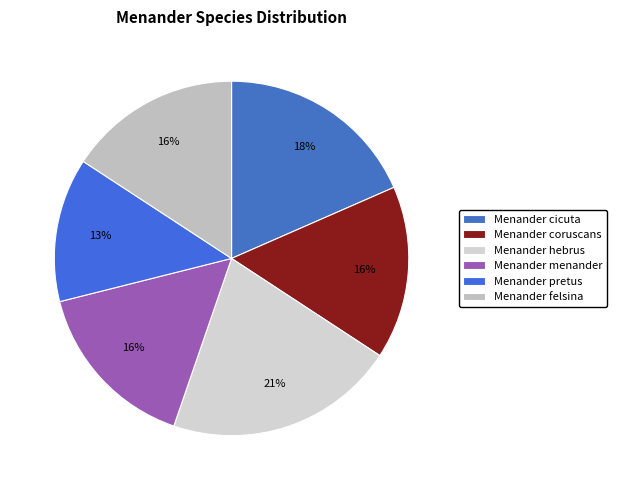

Approximately how many times larger is the value at Menander hebrus compared to Menander coruscans?

1.3